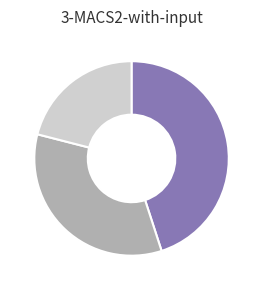

Does any single category account for the majority?

No